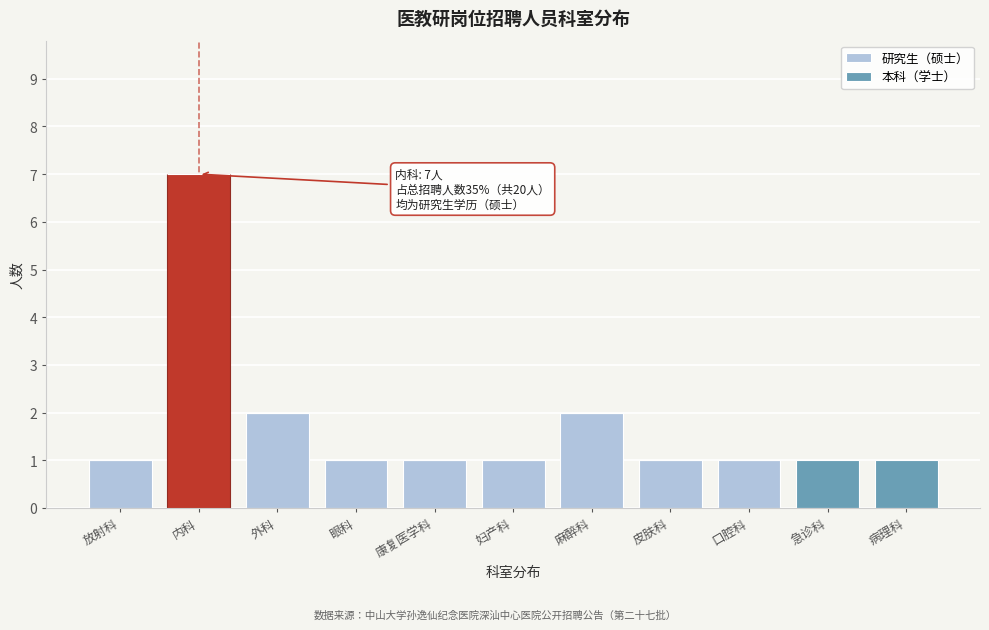

Reading left to right, list the values for the 研究生（硕士） series.

放射科=1	内科=7	外科=2	眼科=1	康复医学科=1	妇产科=1	麻醉科=2	皮肤科=1	口腔科=1	急诊科=0	病理科=0